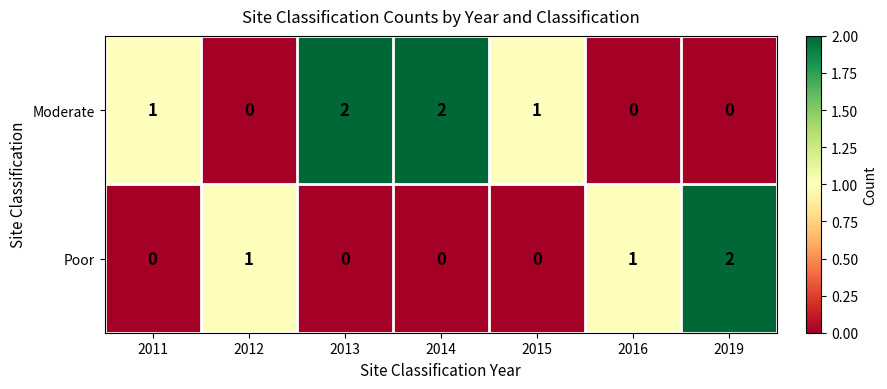

What is the spread (max minus min) of values at 2016?

1